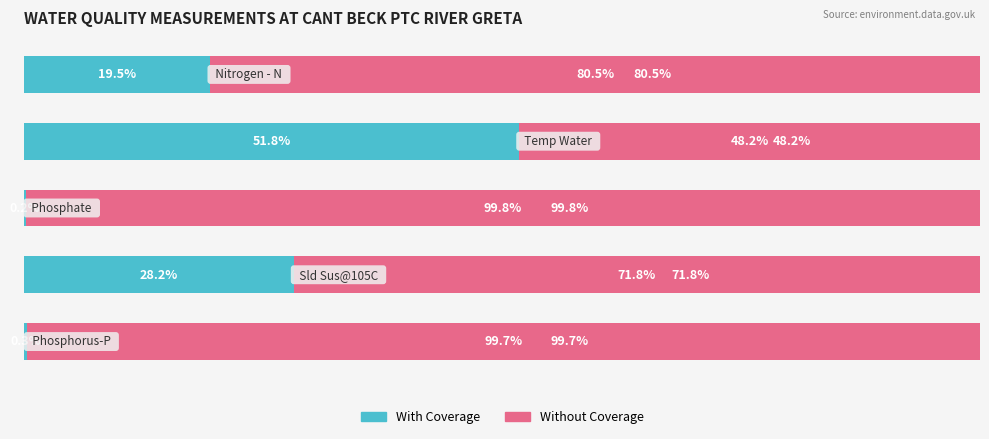

What are all the series names shown in the legend?

With Coverage, Without Coverage